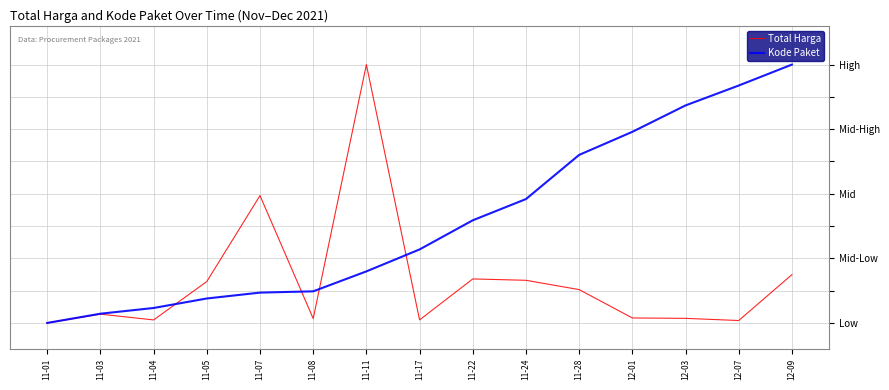

Reading left to right, list all the values displayed in this chart.

Total Harga: 11-01=0.0	11-03=0.0	11-04=0.0	11-05=0.2	11-07=0.5	11-08=0.0	11-11=1.0	11-17=0.0	11-22=0.2	11-24=0.2	11-28=0.1	12-01=0.0	12-03=0.0	12-07=0.0	12-09=0.2
Kode Paket: 11-01=0.0	11-03=0.0	11-04=0.1	11-05=0.1	11-07=0.1	11-08=0.1	11-11=0.2	11-17=0.3	11-22=0.4	11-24=0.5	11-28=0.7	12-01=0.7	12-03=0.8	12-07=0.9	12-09=1.0